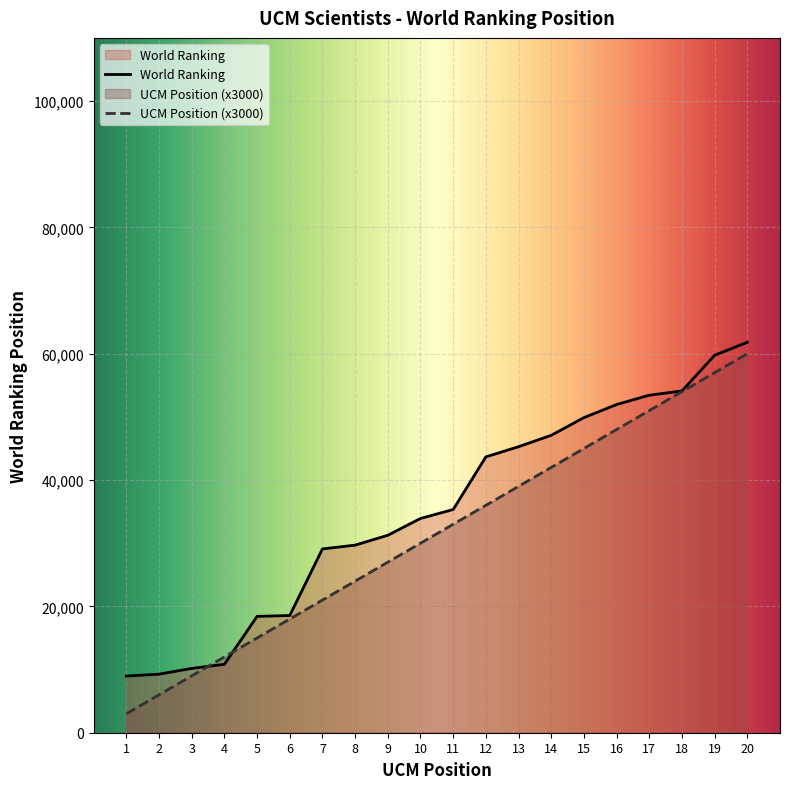

What is the average value of the UCM Position series?

31500